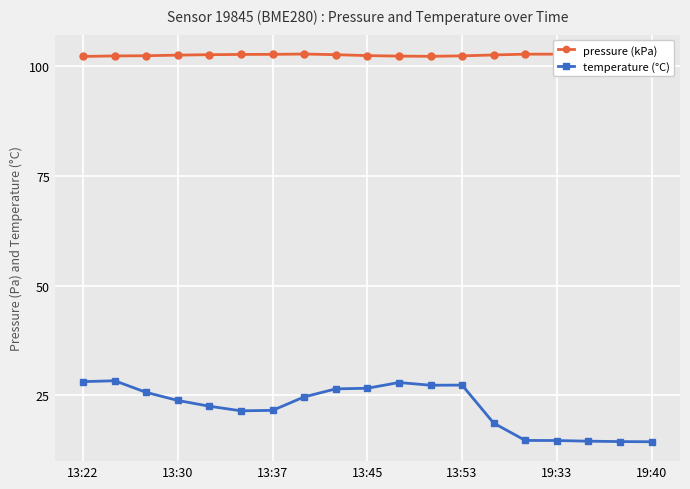

True or false: temperature (°C) and pressure (kPa) intersect in this chart.

False